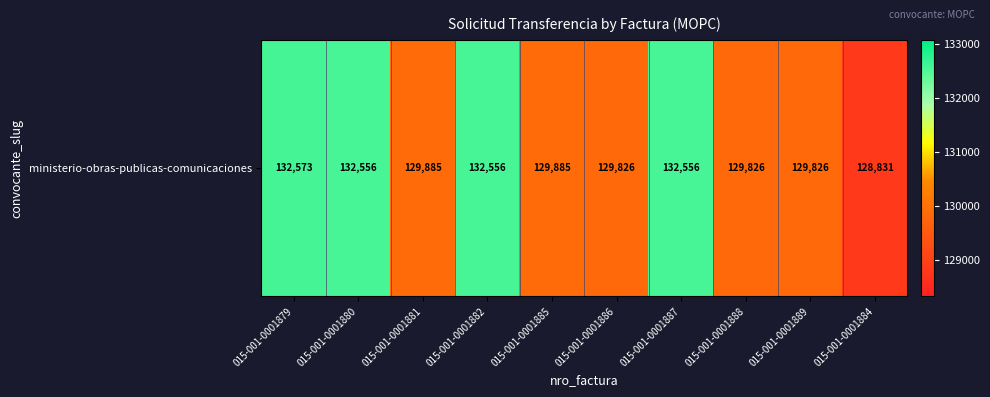

Count the number of data series in this chart.

1